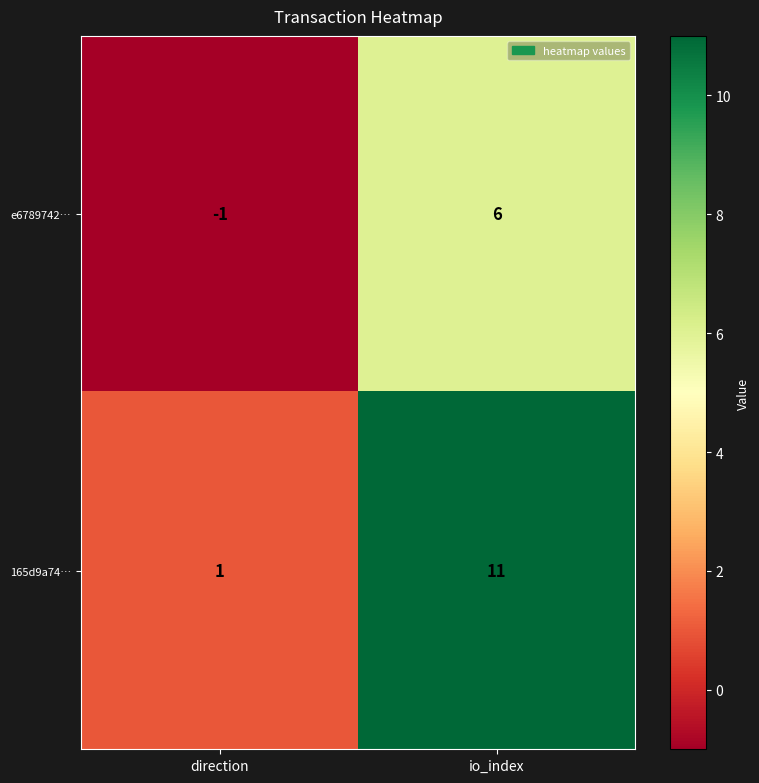

What is the difference between the maximum and minimum values in the e6789742… series?

7